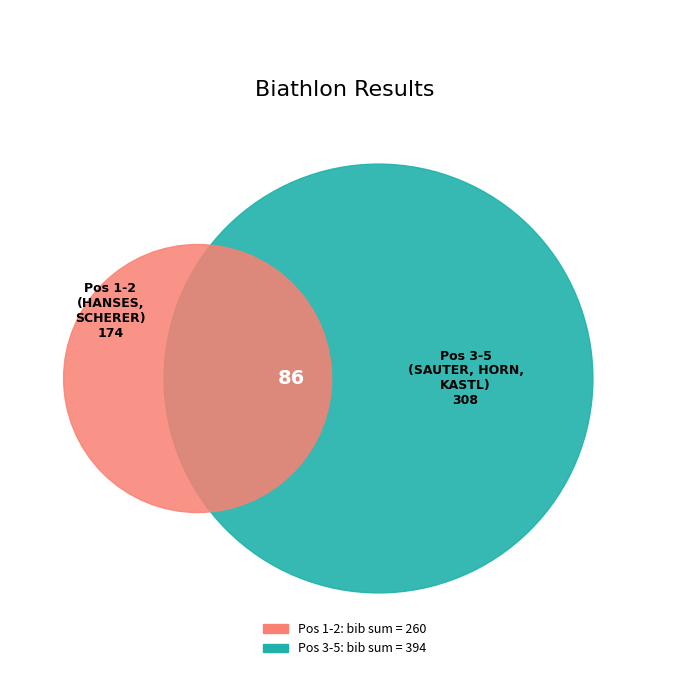

What is the difference between the highest and lowest values at 2?

125